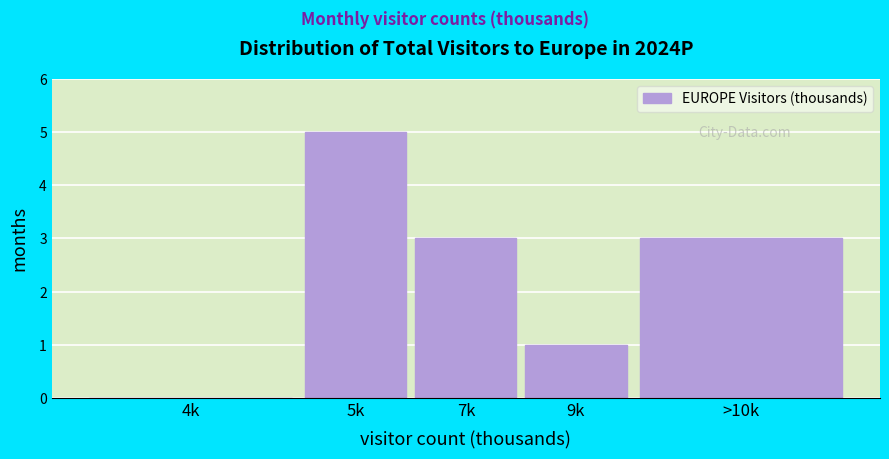

Reading right to left, list all the values displayed in this chart.

>10k=3	9k=1	7k=3	5k=5	4k=0